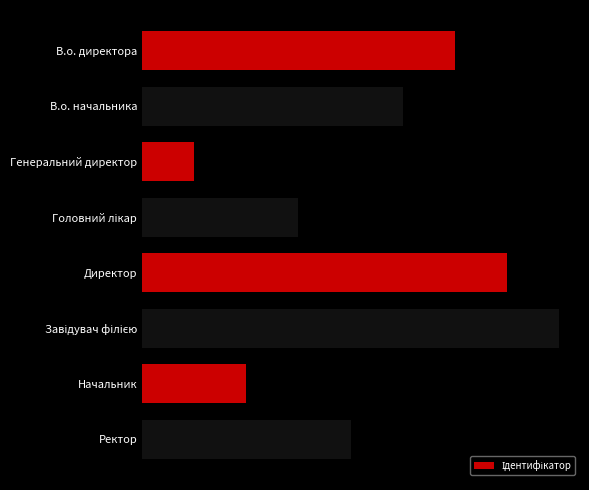

At which label is the value closest to 4?

Ректор